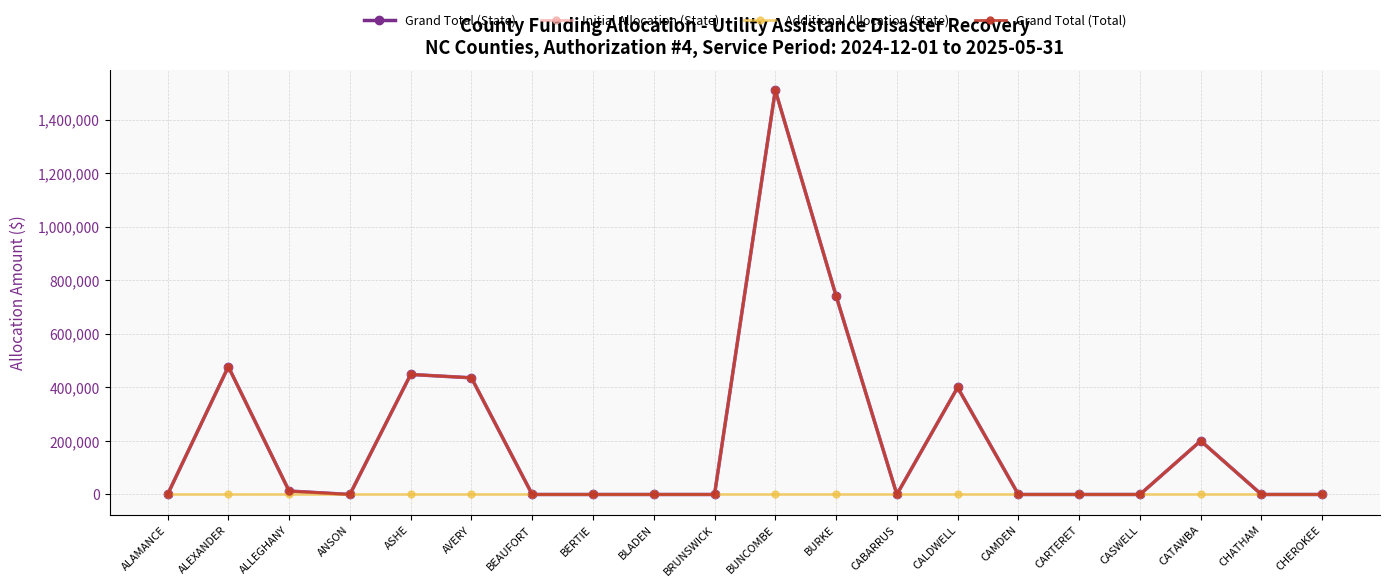

In Initial Allocation (State), how many points are lower than both neighbors (excluding endpoints)?

2